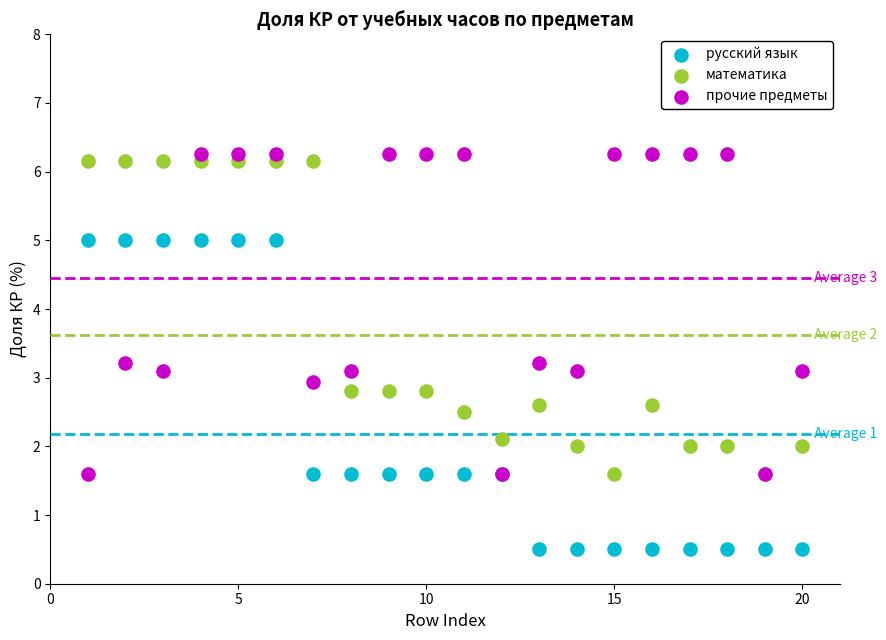

Which series reaches the maximum Y coordinate?

прочие предметы